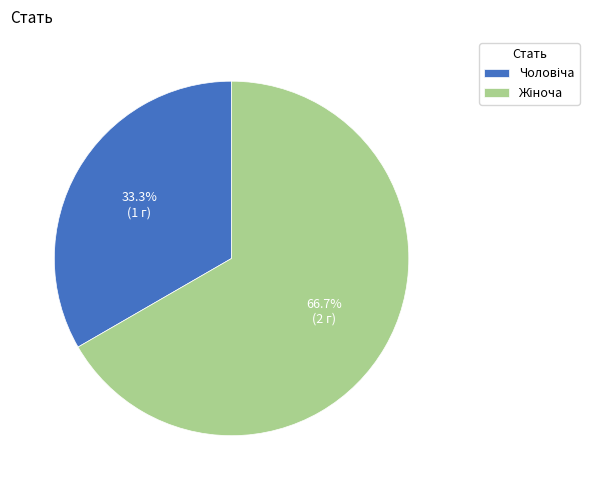

Does any single category account for the majority?

Yes